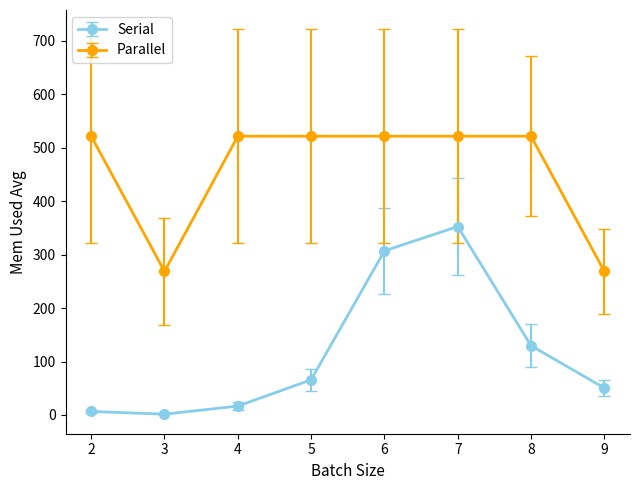

Reading right to left, extract all data points from this chart.

Serial: 9=50.4	8=129.6	7=352.4	6=306.9	5=65.8	4=16.6	3=1.5	2=6.6
Parallel: 9=268.6	8=521.4	7=521.4	6=521.4	5=521.4	4=521.4	3=268.6	2=521.4